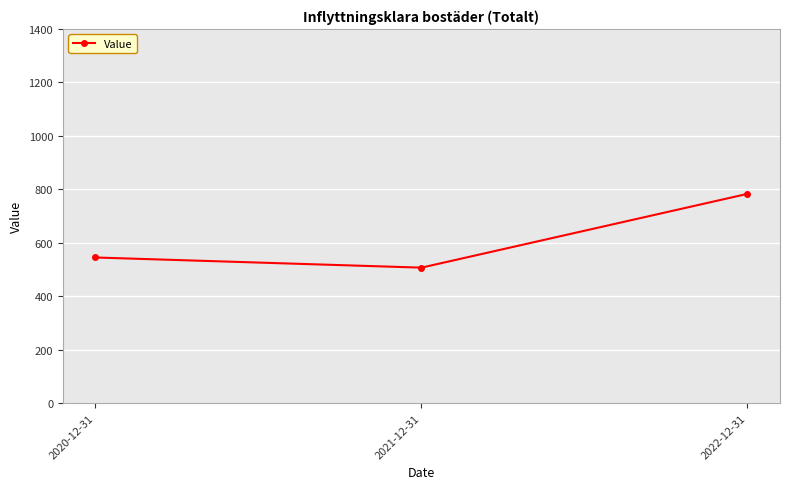

What is the ratio of the value at 2021-12-31 to the value at 2020-12-31?

0.9